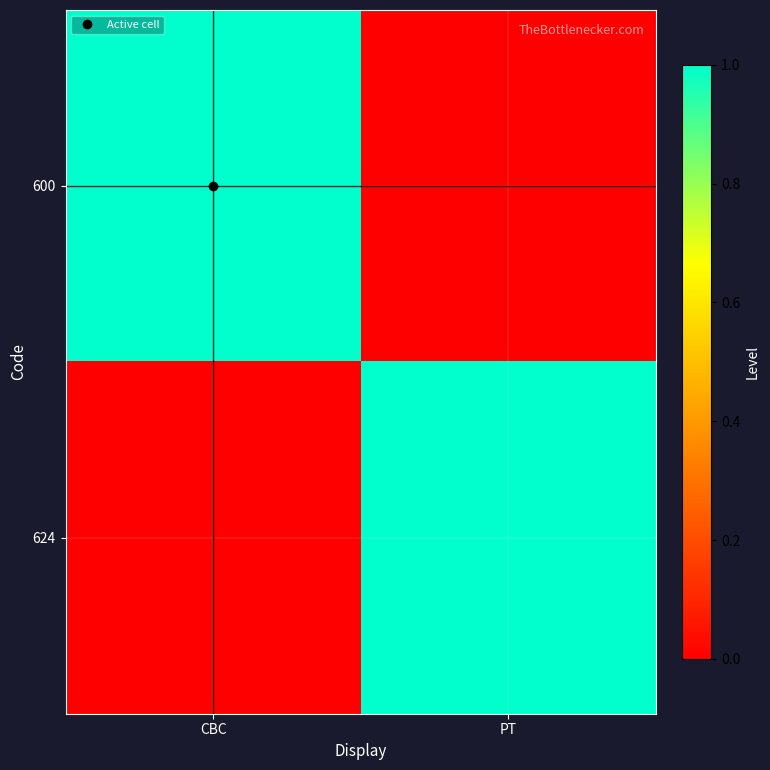

Reading right to left, transcribe all the data shown in this chart.

600: PT=0	CBC=1
624: PT=1	CBC=0